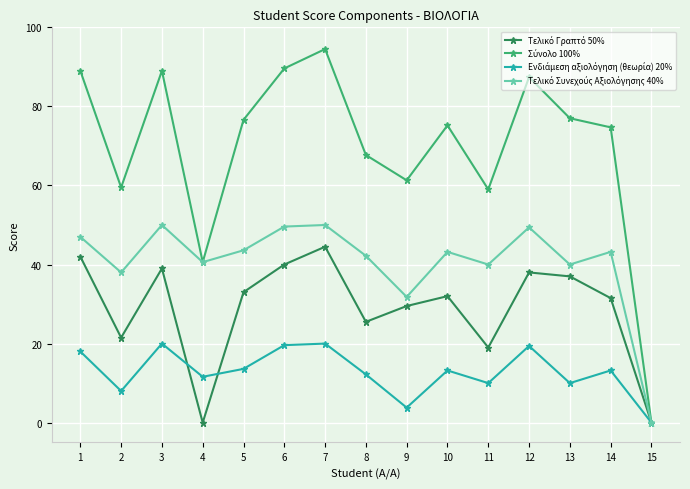

Does the chart display data point markers on the line(s)?

Yes